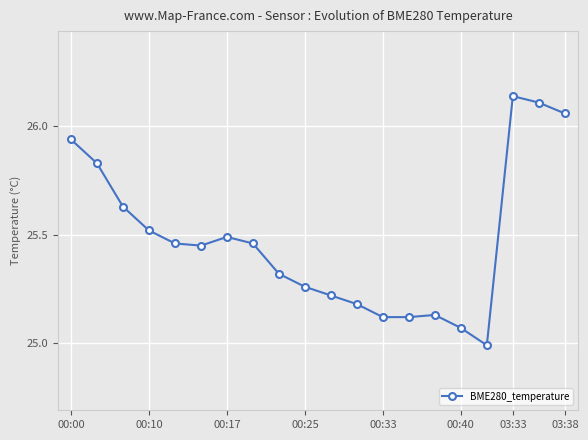

What is the sum of all values?

509.5